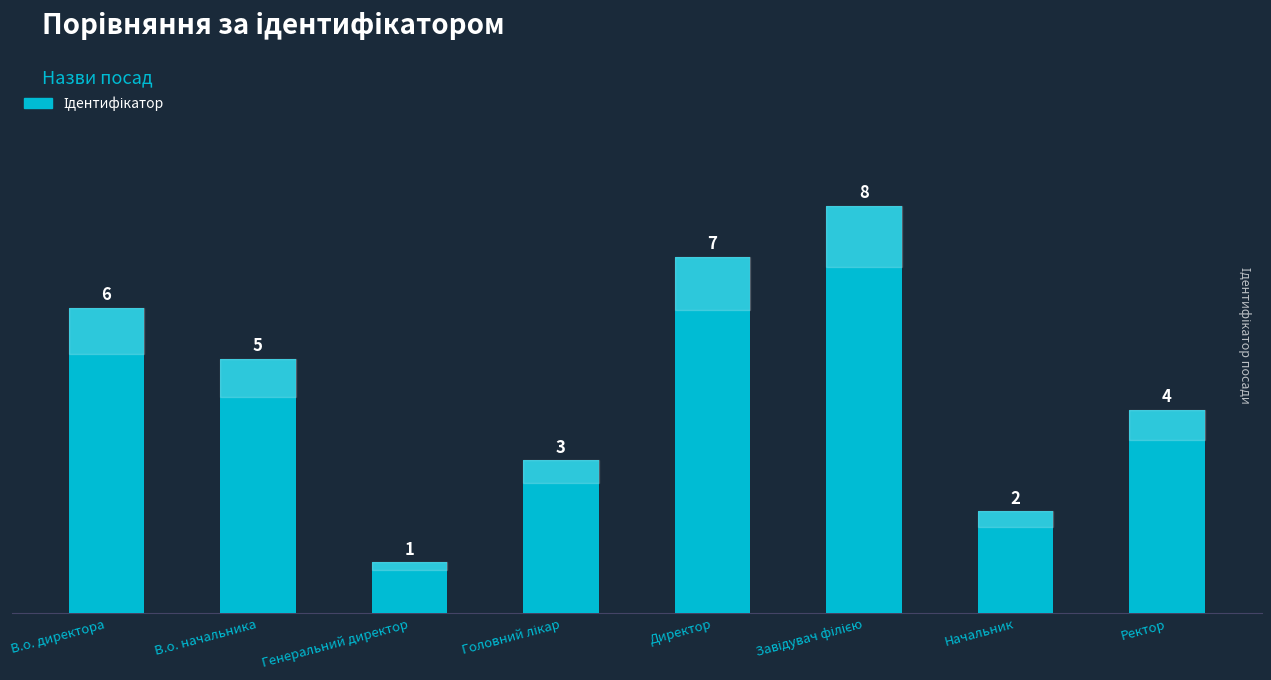

What is the sum of all values?

36